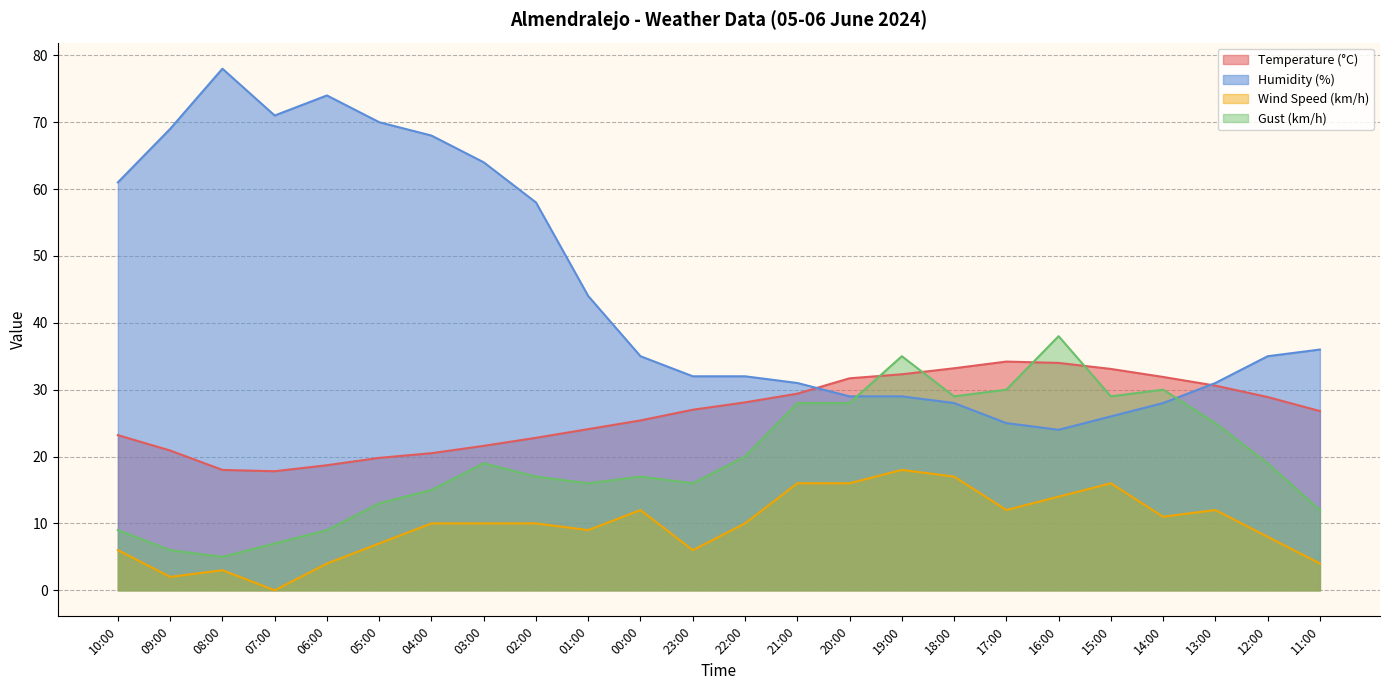

What is the approximate value of Wind Speed (km/h) at 05:00?

7.0